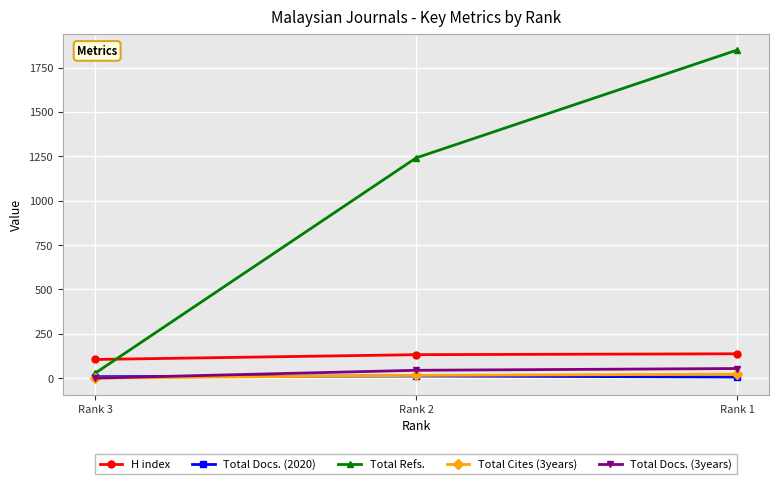

What is the value of the Total Docs. (2020) point at the 2nd from the left?

12